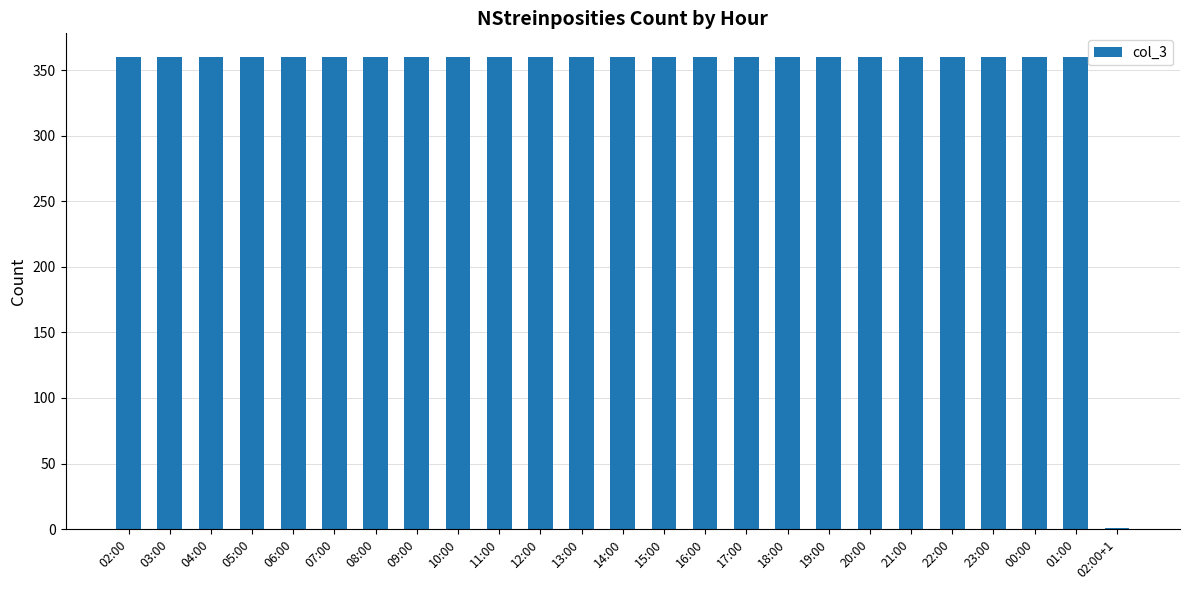

Is it true that the value at 04:00 is 556?

False